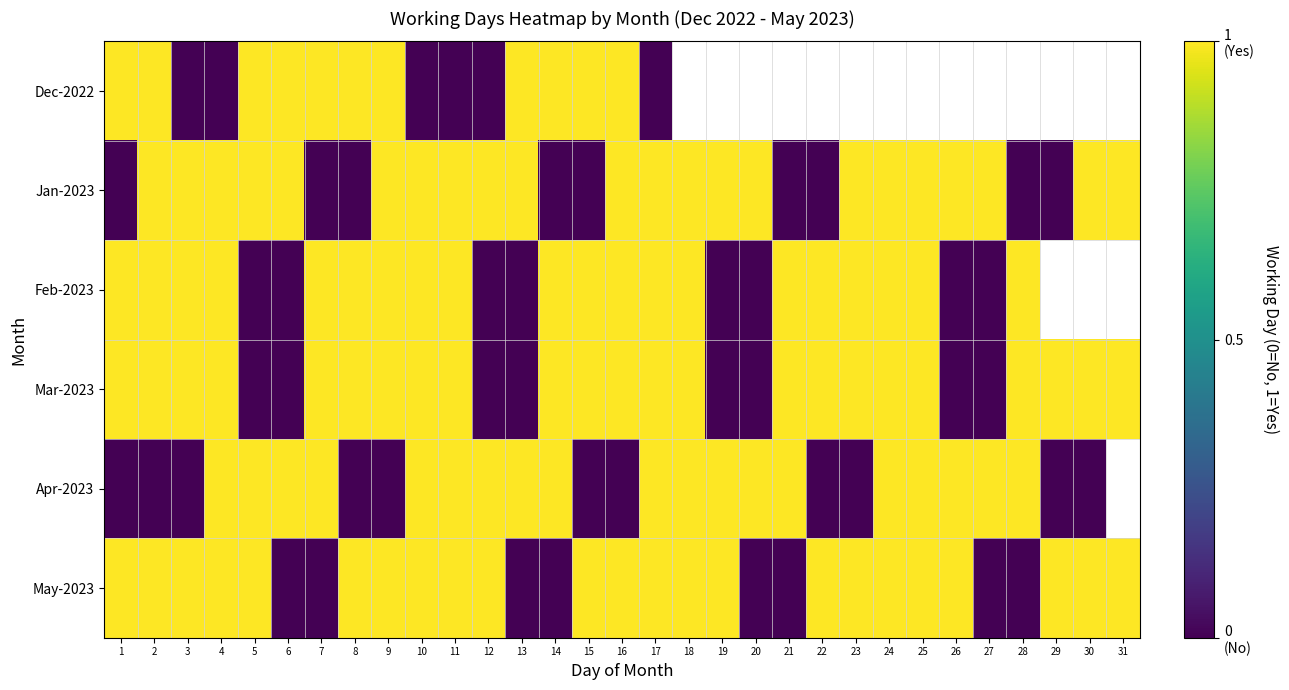

Between 9 and 15, which series saw the biggest shift?

Jan-2023